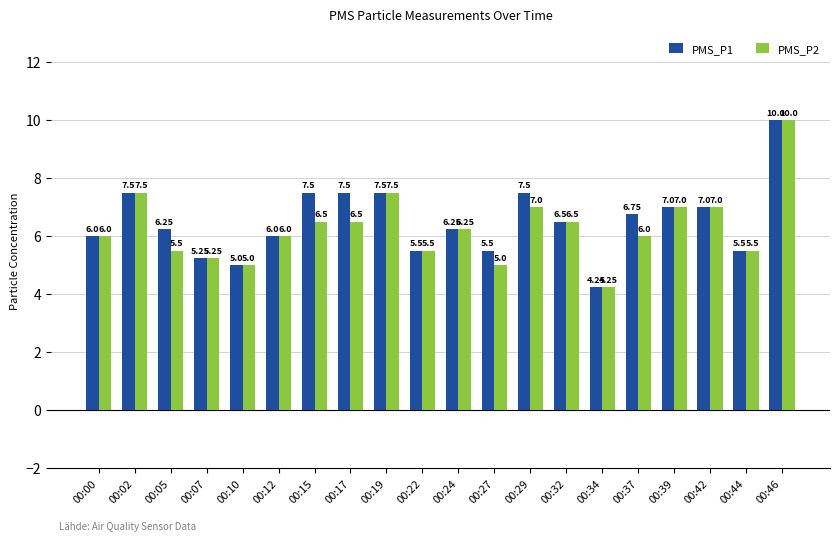

How many series are shown in this chart?

2